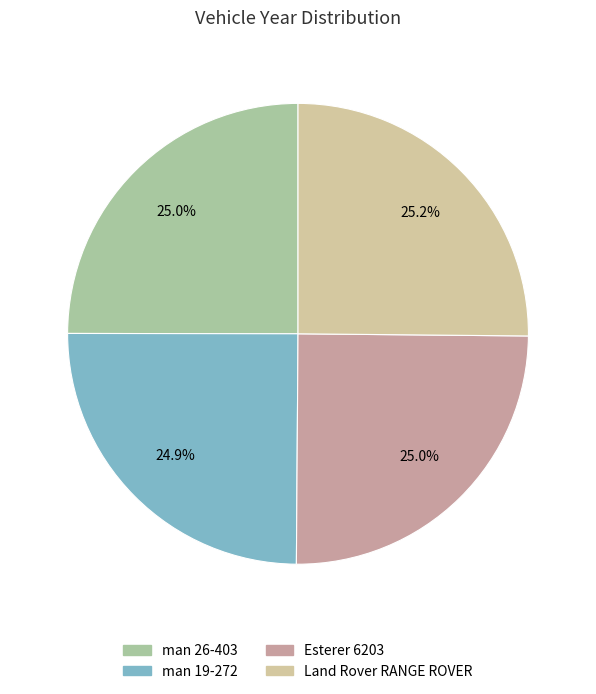

Is man 19-272 the majority of the pie?

No